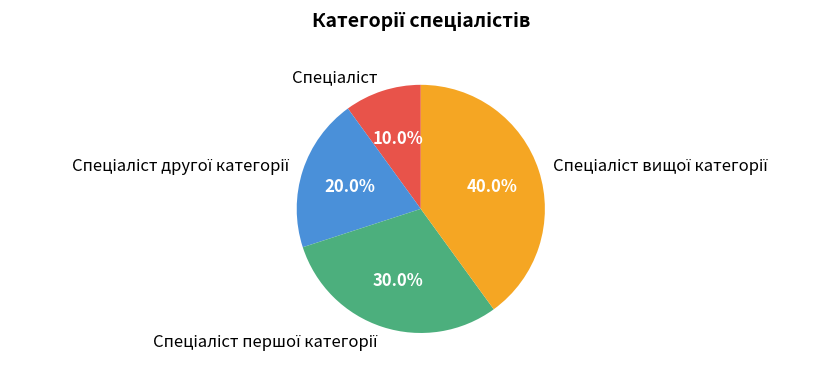

Is there a majority slice in this chart?

No